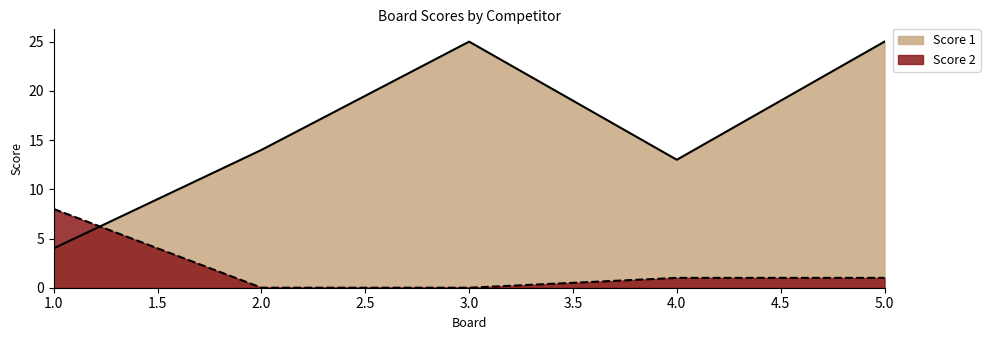

What is the sum of all Score 2 values?

10